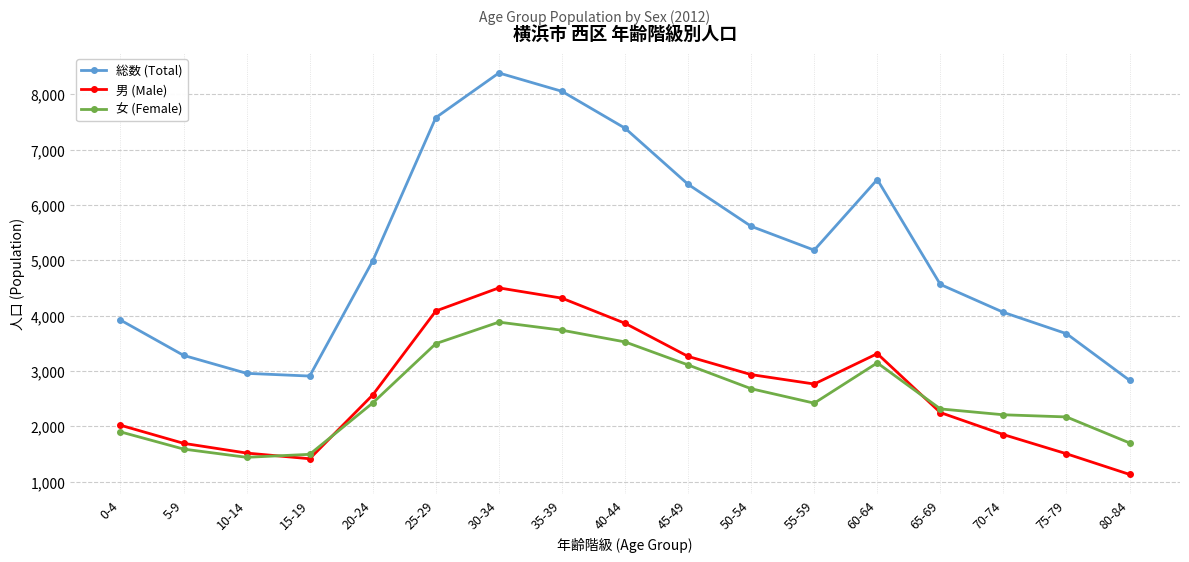

Where does the 女 (Female) series first go above 2420?

20-24